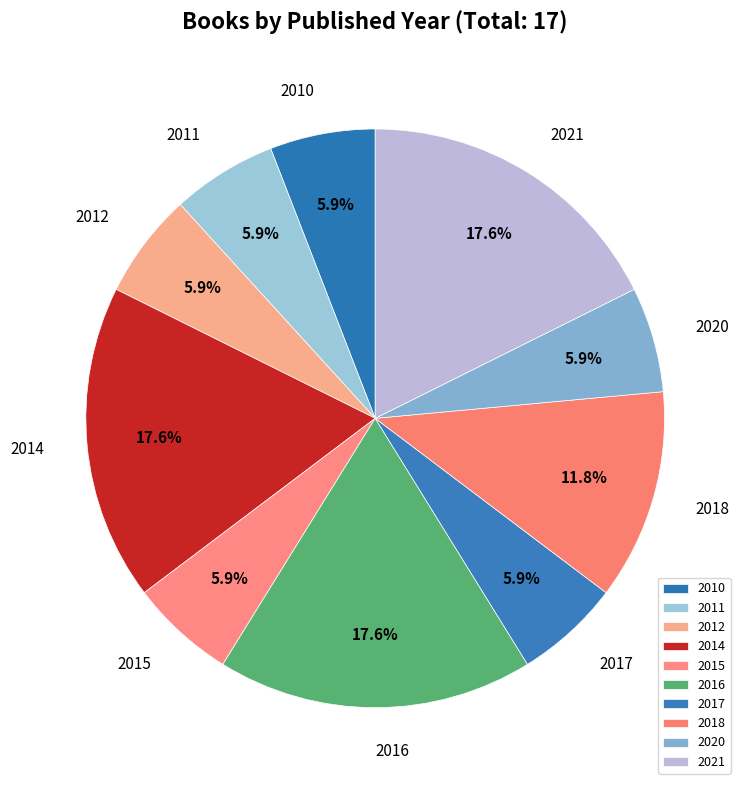

How many segments does this pie chart have?

10